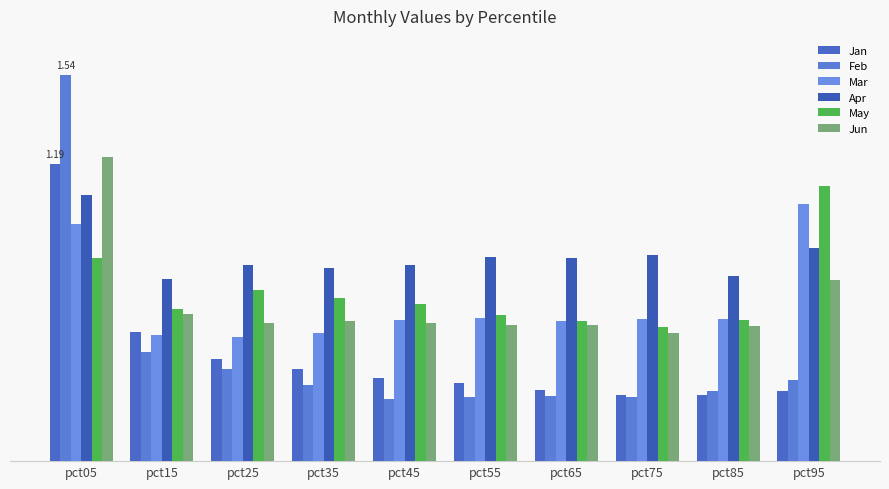

At which category is the sum across all series the highest?

pct05